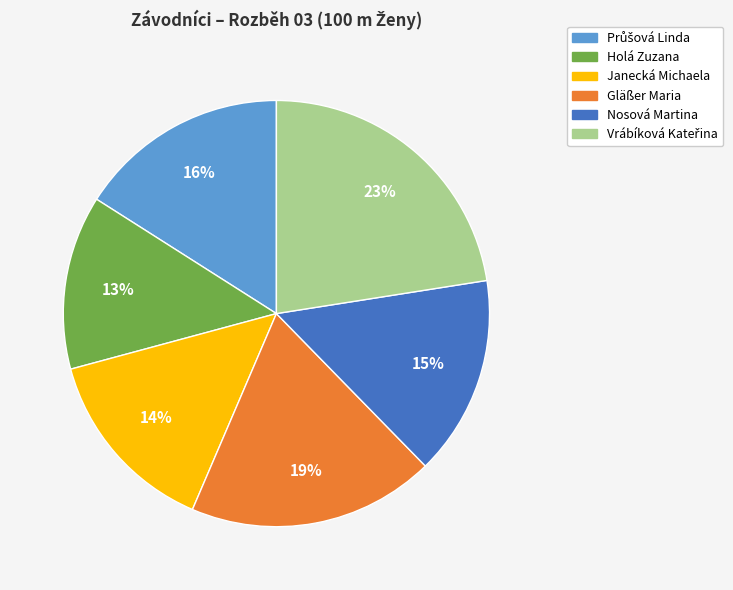

To the nearest percent, what is the average slice percentage?

17%